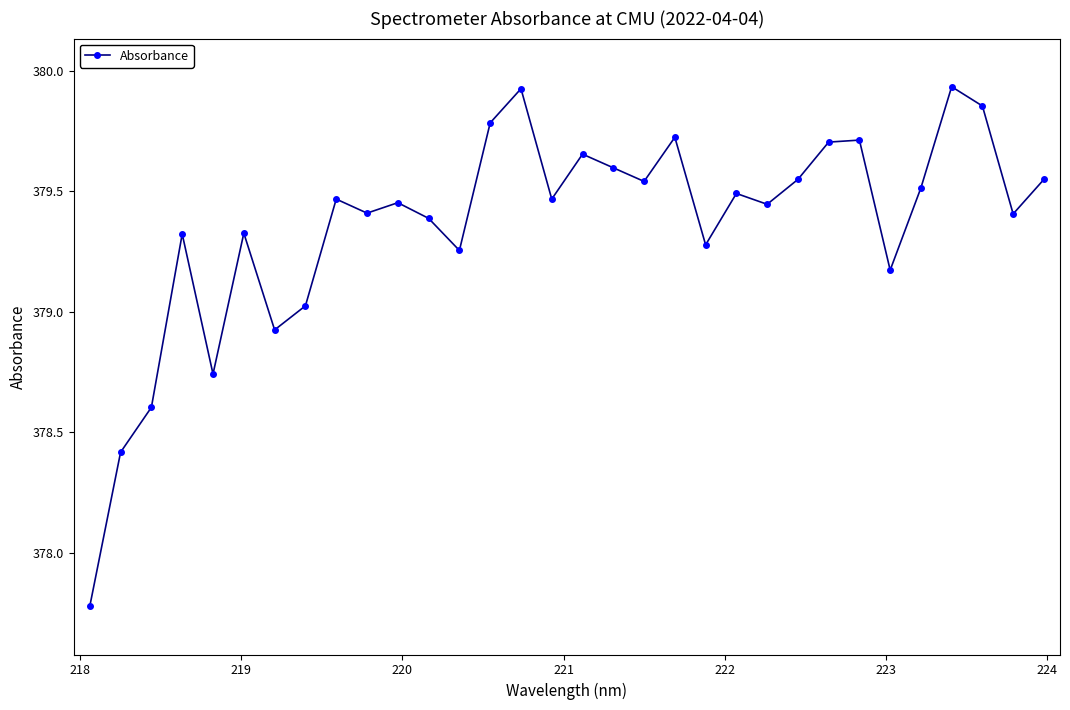

What is the minimum value shown in the chart?

377.8